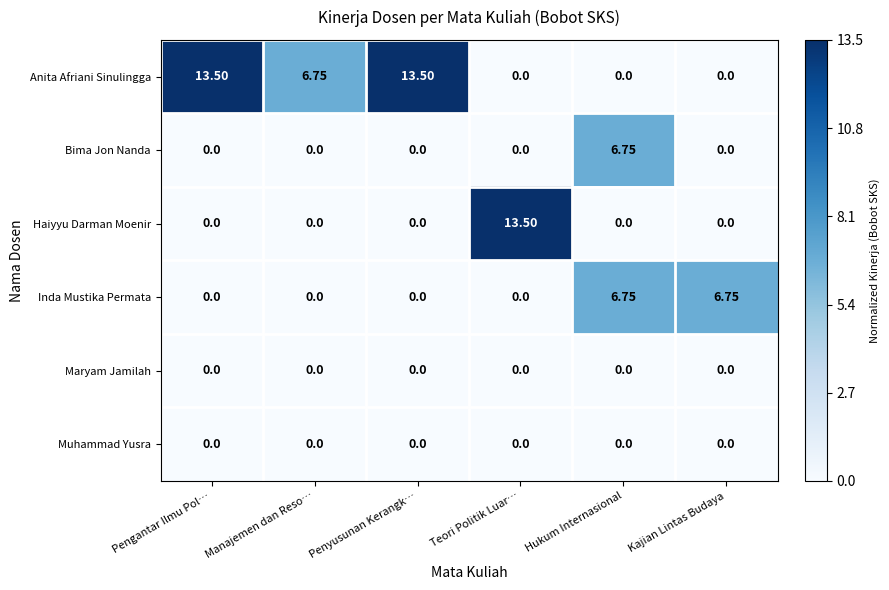

Between Penyusunan Kerangk… and Hukum Internasional, which series saw the biggest shift?

Anita Afriani Sinulingga